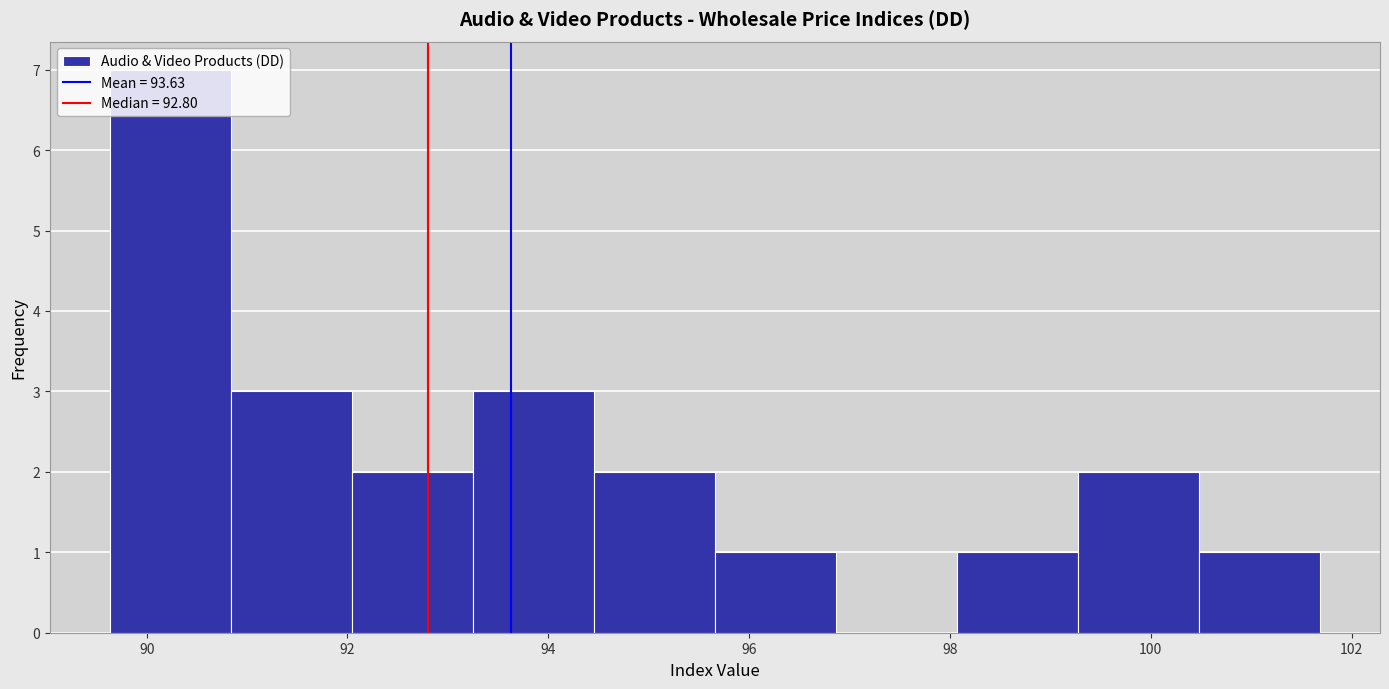

How tall is the bar that spans 99.2 to 100.4 on the x-axis? Neither the bar edges nor the heights are printed on the chart, so give them approximately, as read against the axes.

2